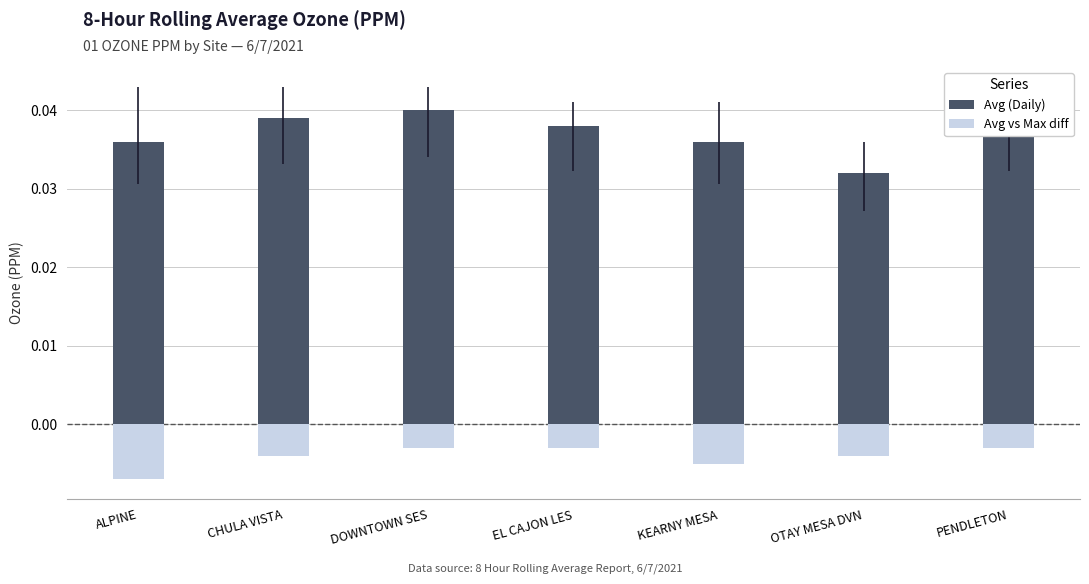

What is the label of the 3rd bar from the left?

DOWNTOWN SES